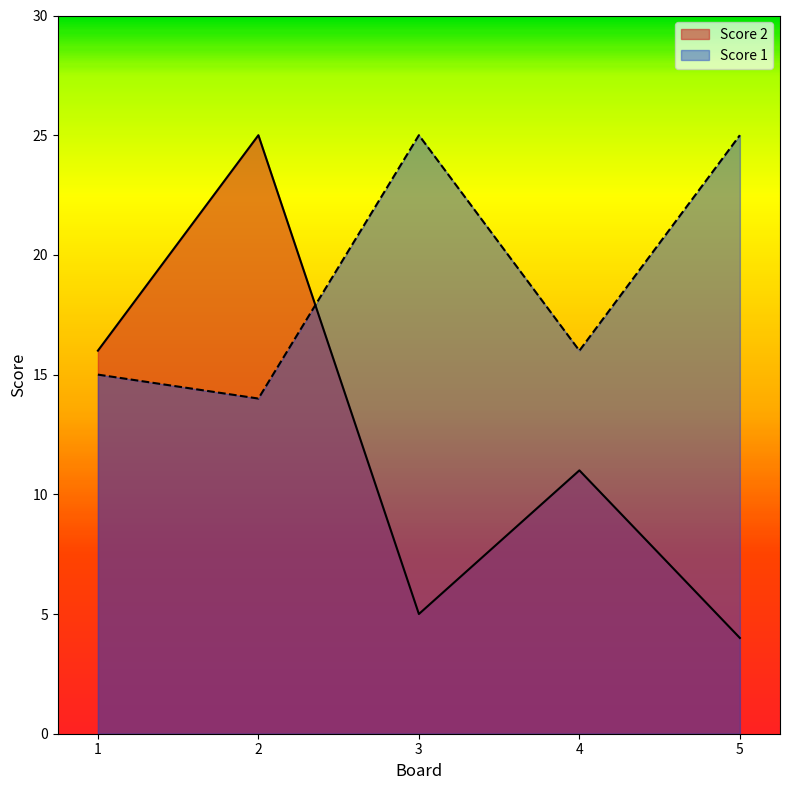

Which series has the largest total across all categories?

Score 1